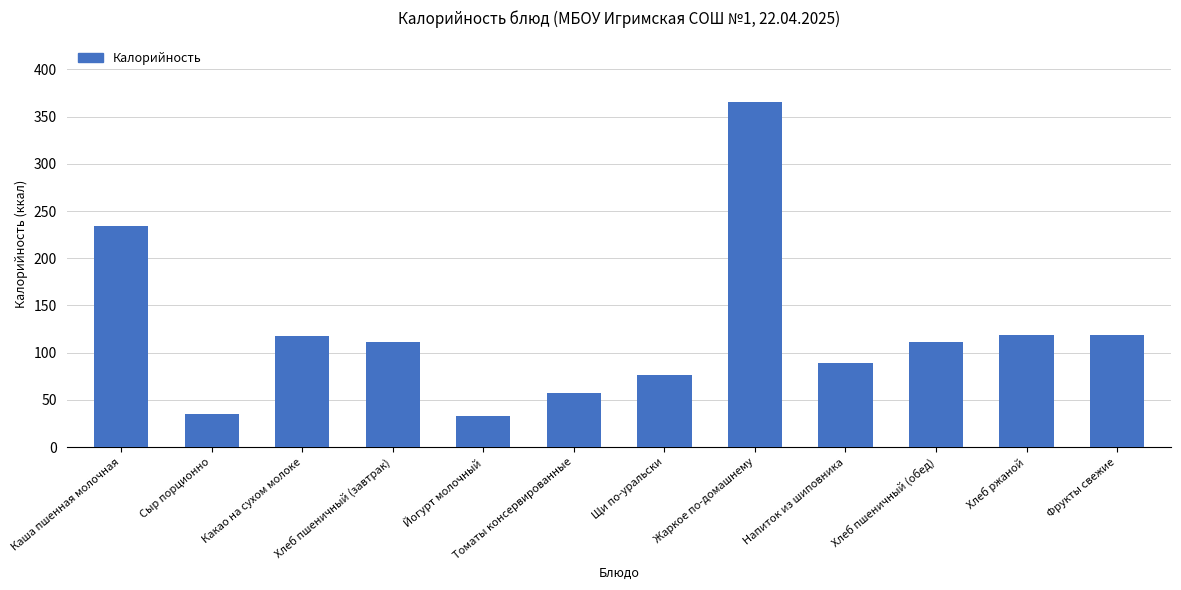

Are the bars horizontal?

No